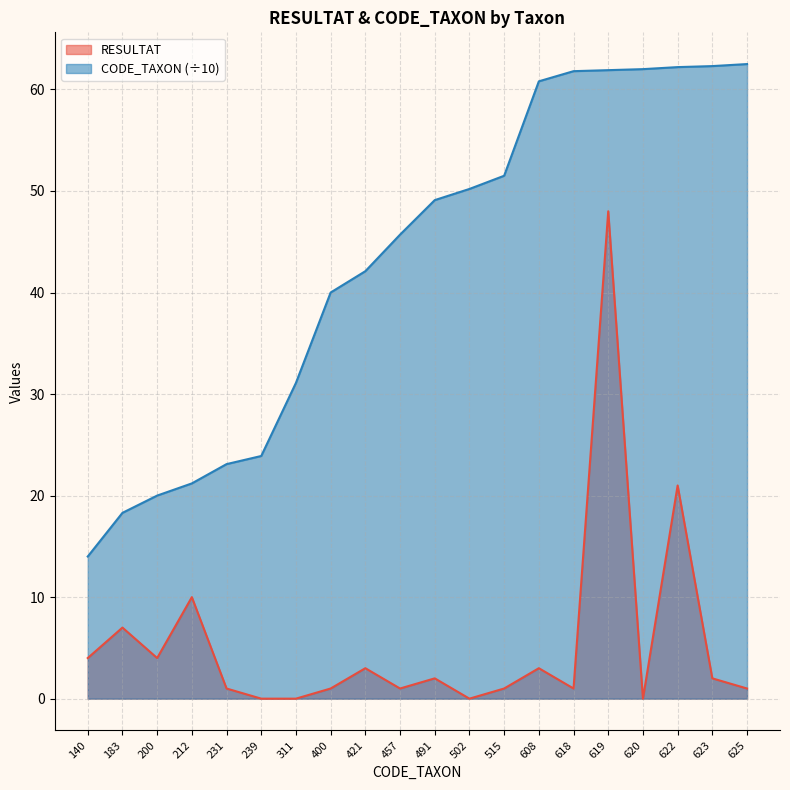

Where does the CODE_TAXON series first go above 49?

491